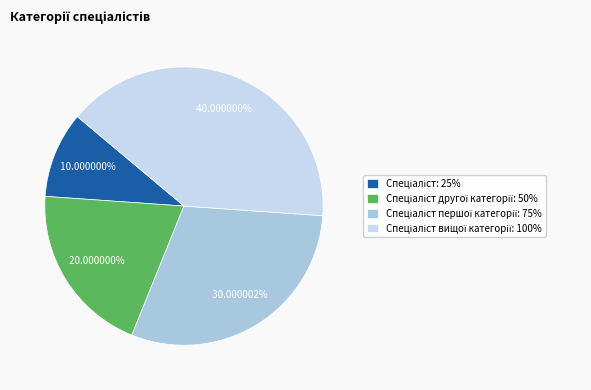

How many segments does this pie chart have?

4